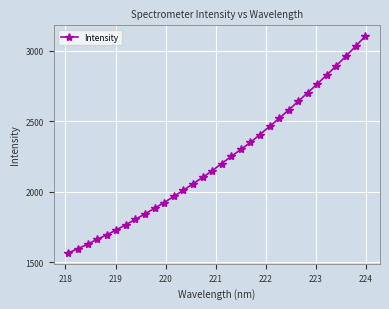

What is the value of the 8th point from the left?

1803.7